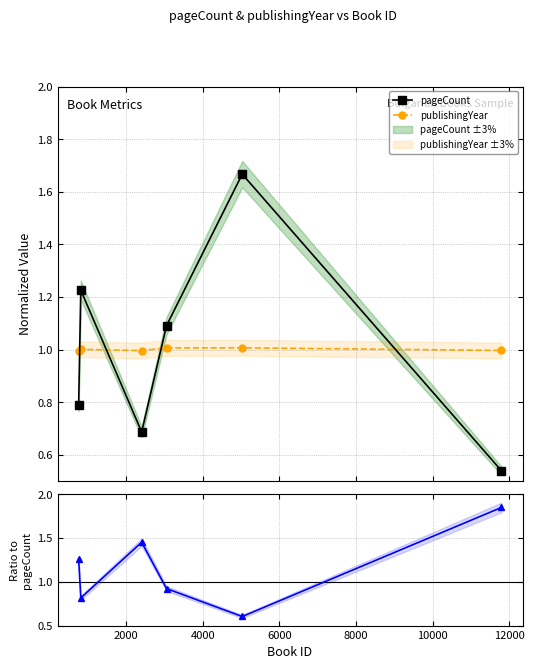

In pageCount, how many points are higher than both neighbors (excluding endpoints)?

2